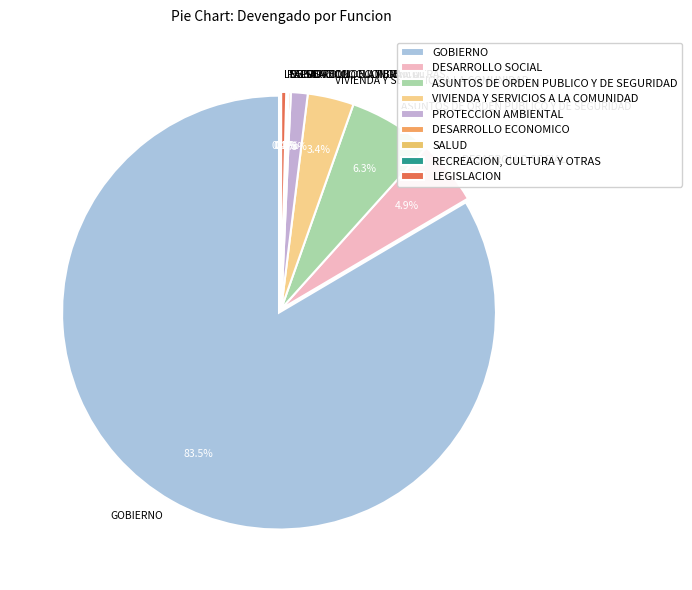

Which category has the smallest portion of the pie?

SALUD